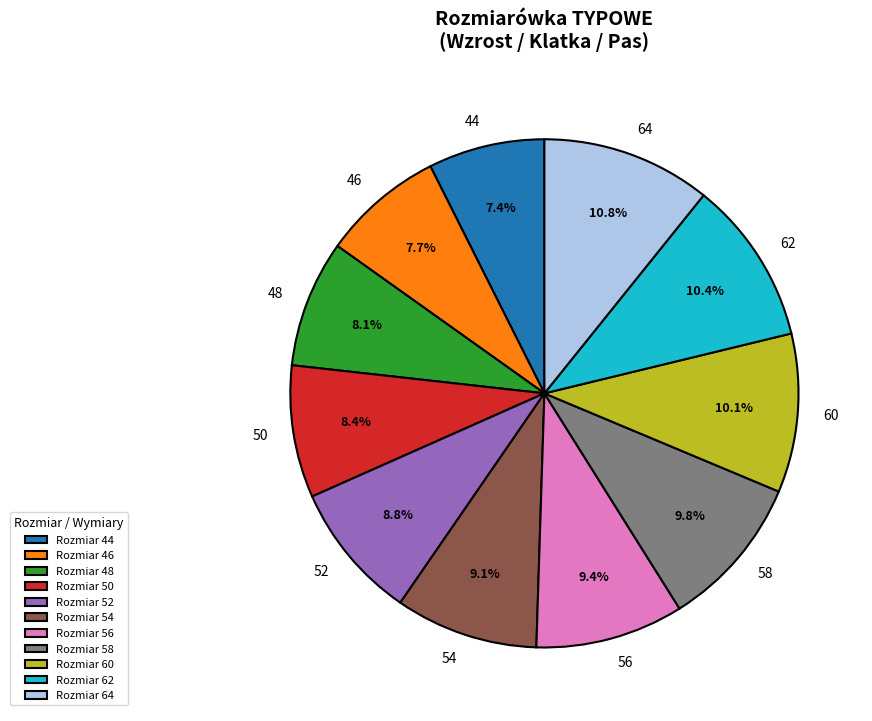

What portion of the pie excludes 60?

89.9%